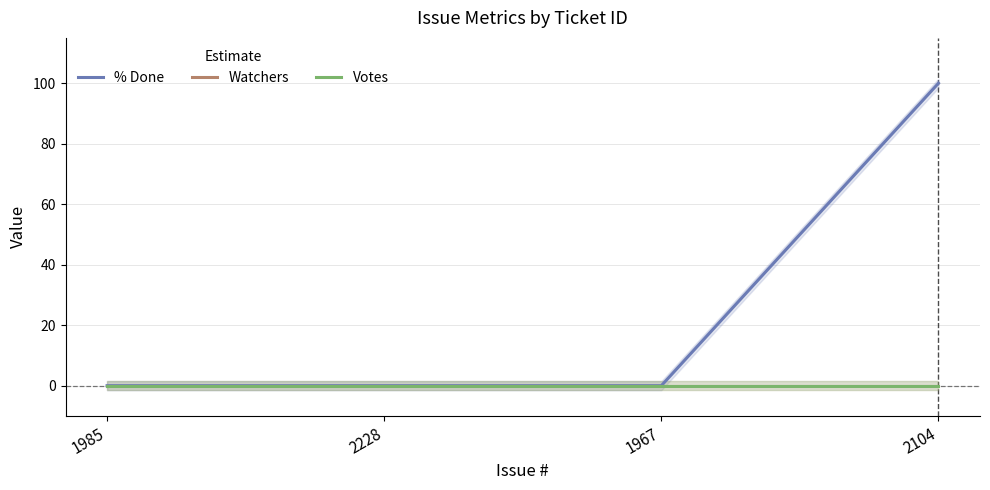

True or false: % Done and Votes intersect in this chart.

False